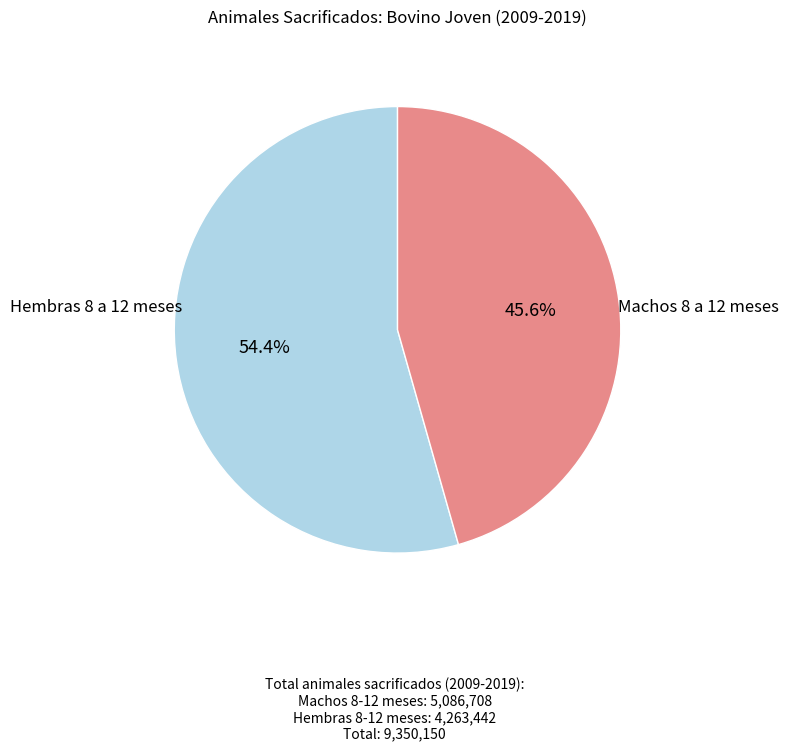

Does any single category account for the majority?

Yes